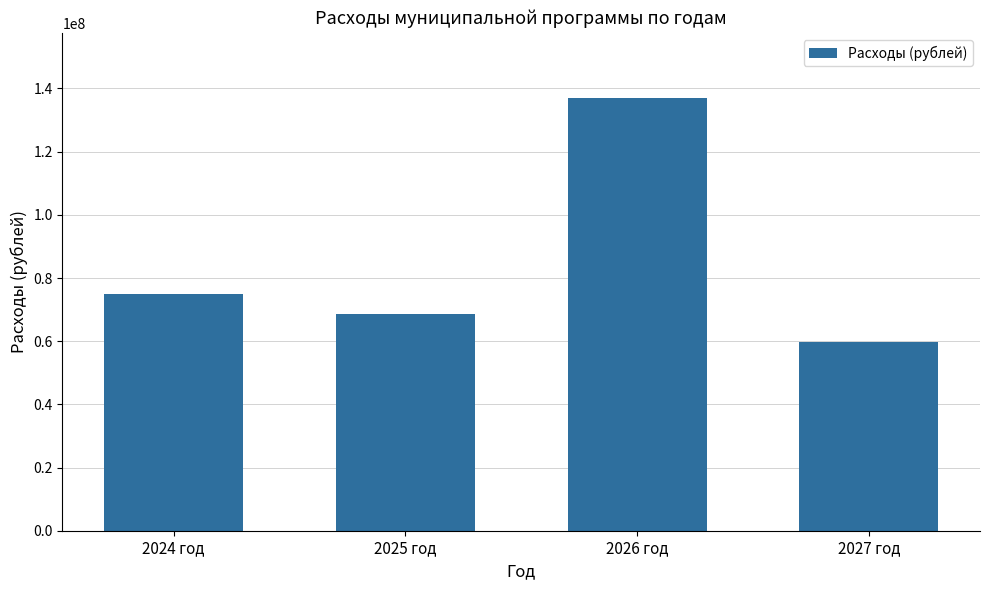

What value does the data have at 2027 год?

59660575.0